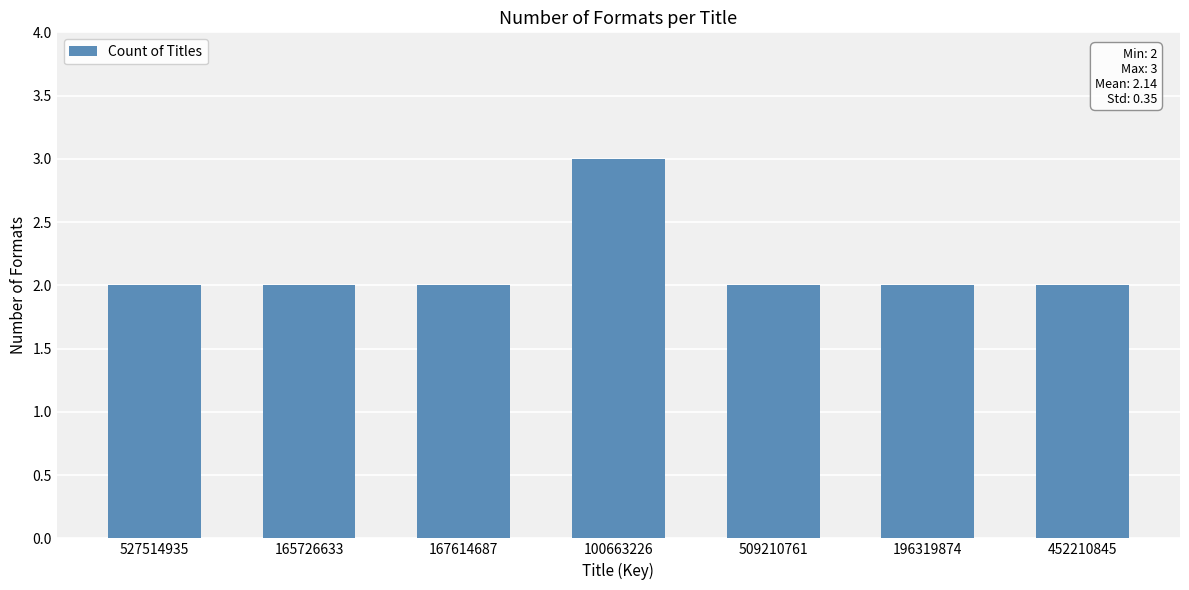

How many distinct data groups are displayed?

1